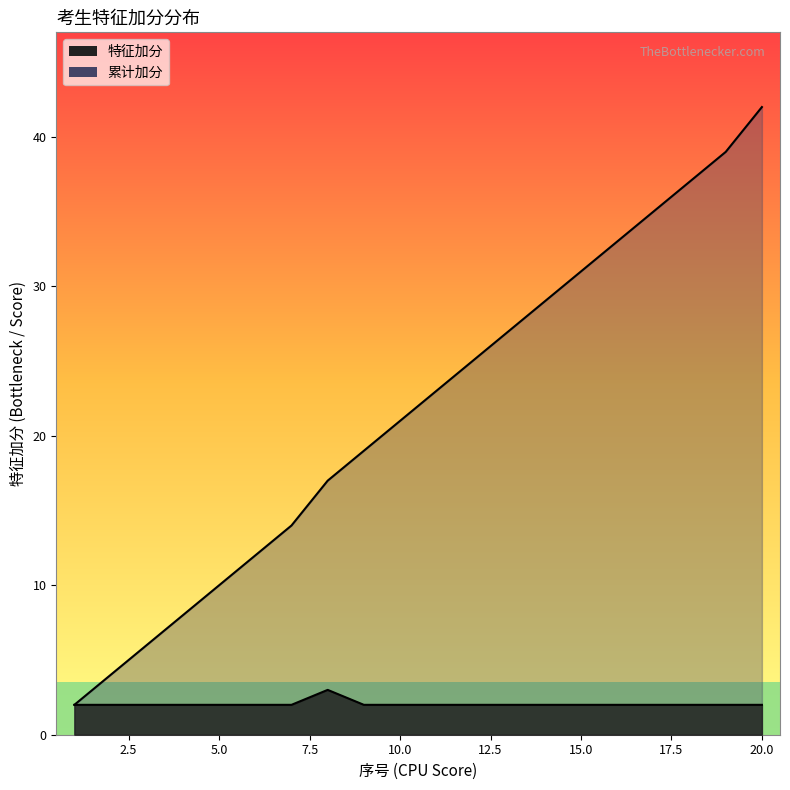

How many lines are shown in the chart?

2